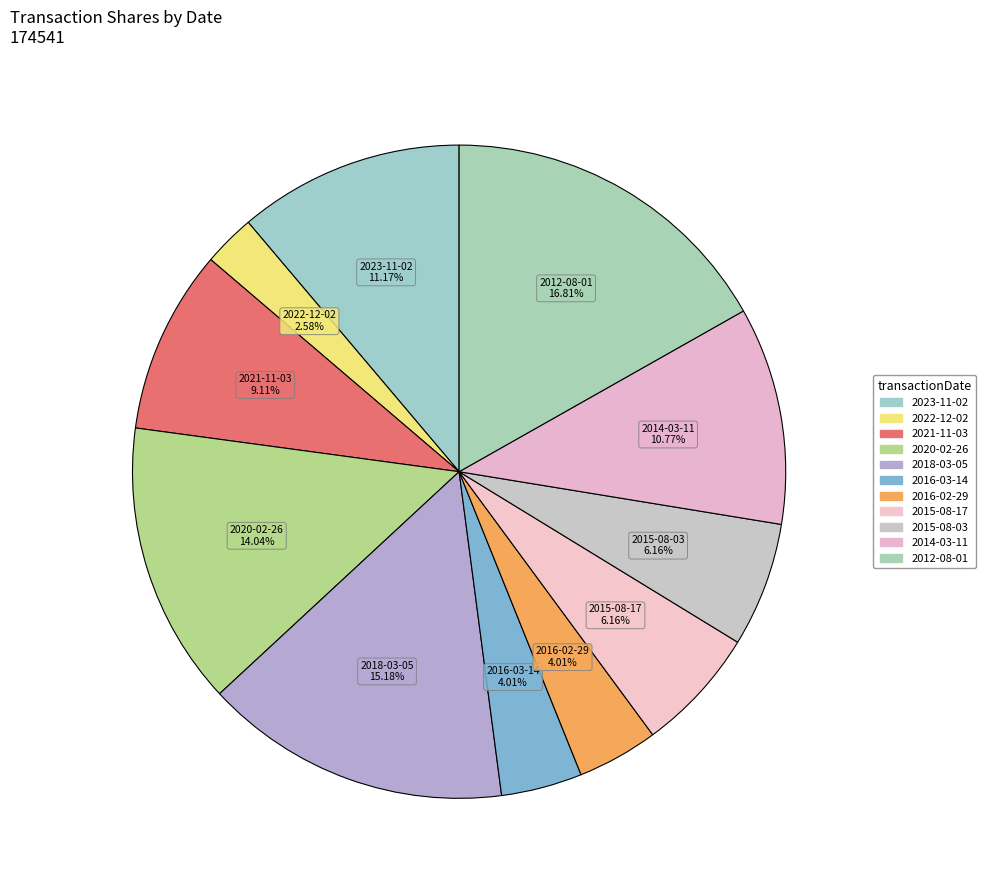

To the nearest percent, what is the difference between the 2016-03-14 and 2018-03-05 slice percentages?

11%